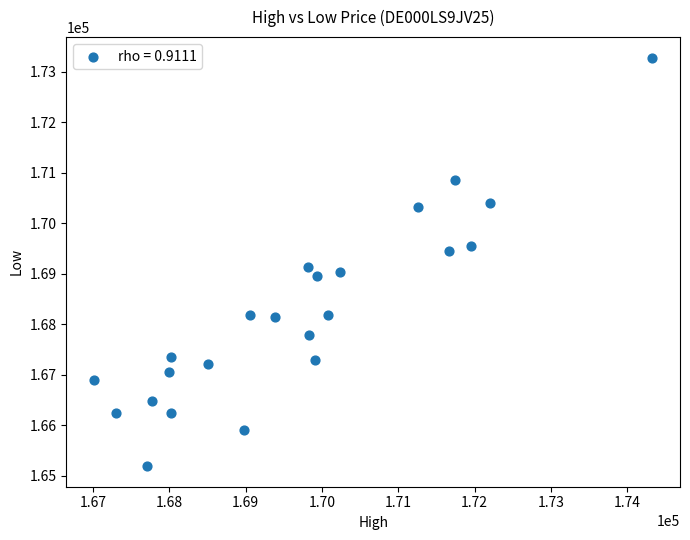

What Y value in the scatter plot is closest to 169232?

169141